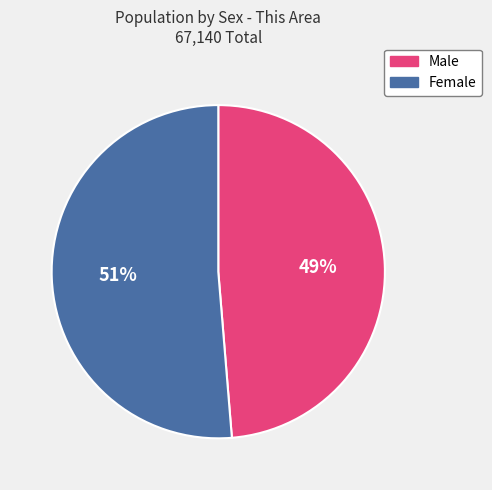

Is Male the majority of the pie?

No